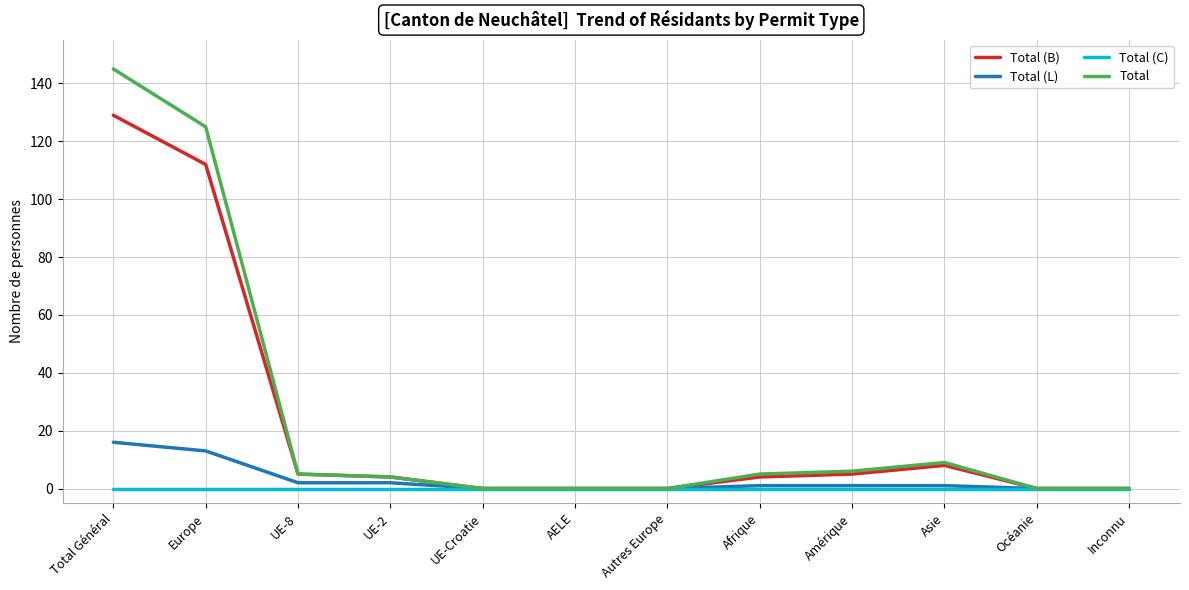

Is the value of Total (B) at Europe greater than the value of Total (C) at Asie?

Yes